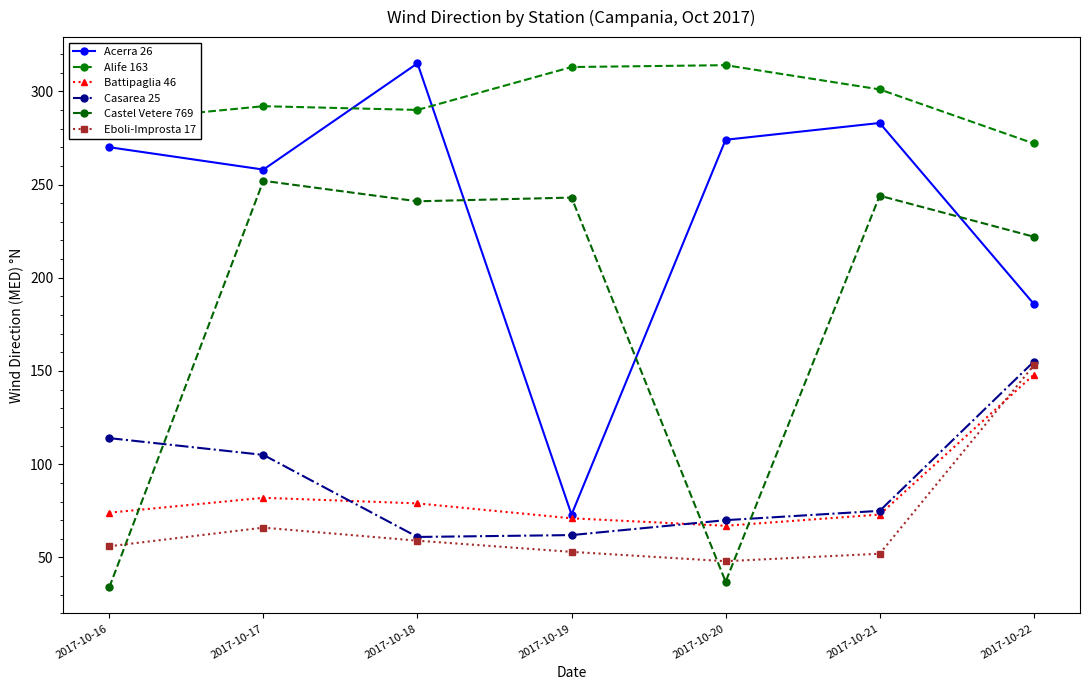

Rank the series by their maximum value, from highest to lowest.

Acerra 26, Alife 163, Castel Vetere 769, Casarea 25, Eboli-Improsta 17, Battipaglia 46